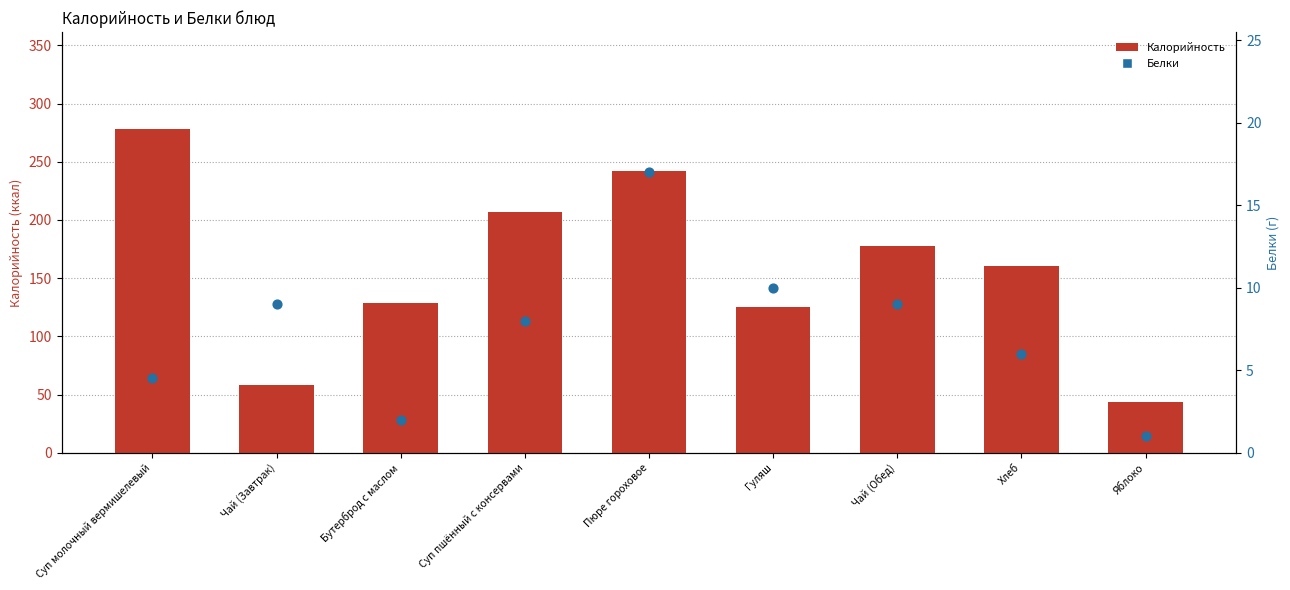

Is the value of Белки at Хлеб greater than the value of Калорийность at Яблоко?

No